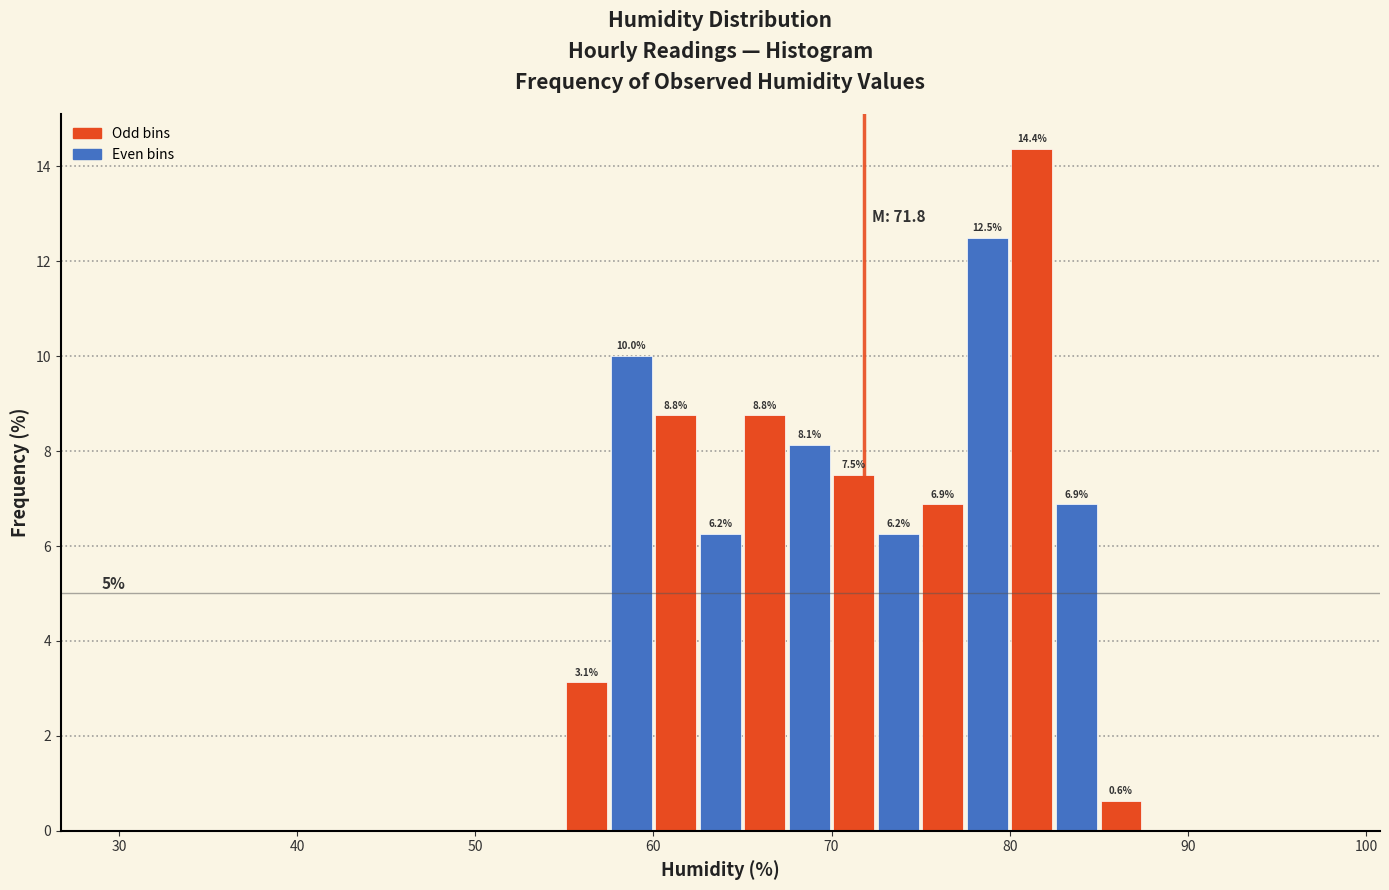

Around what value on the x-axis is the tallest bar? Give the approximate position of its centre, as read against the axis.

81